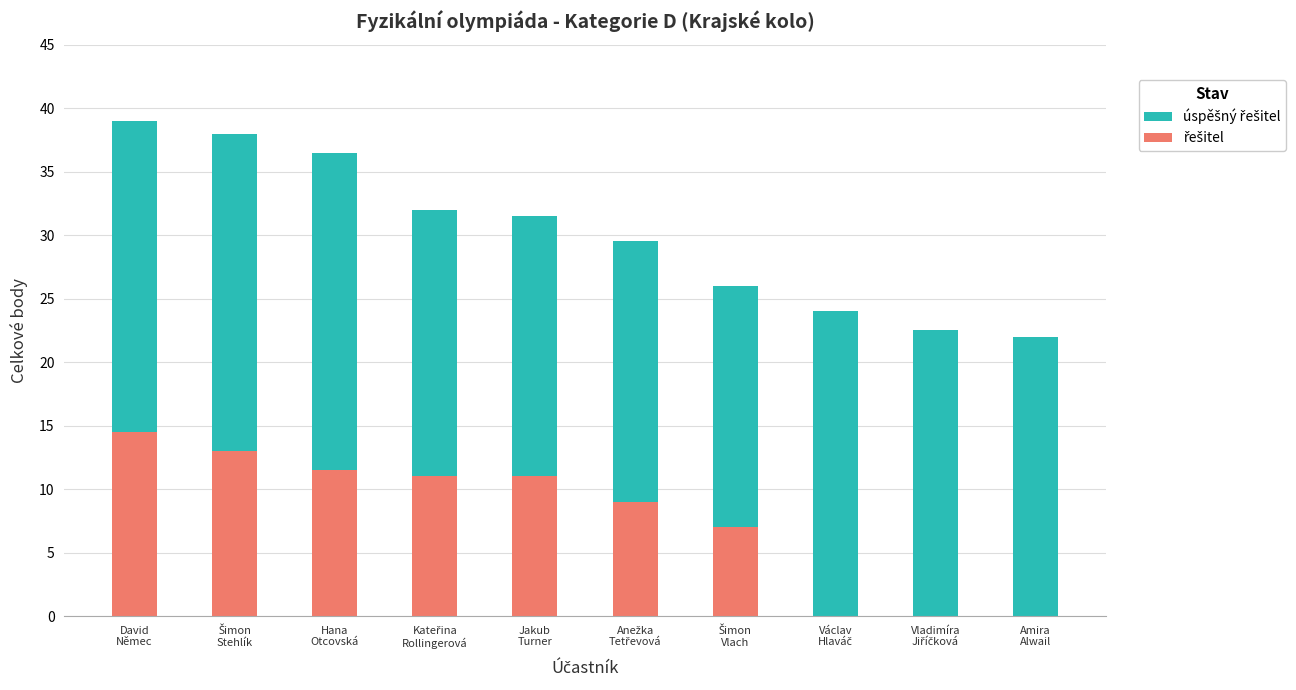

Is the value of úspěšný řešitel at Šimon
Vlach greater than the value of řešitel at David
Němec?

Yes